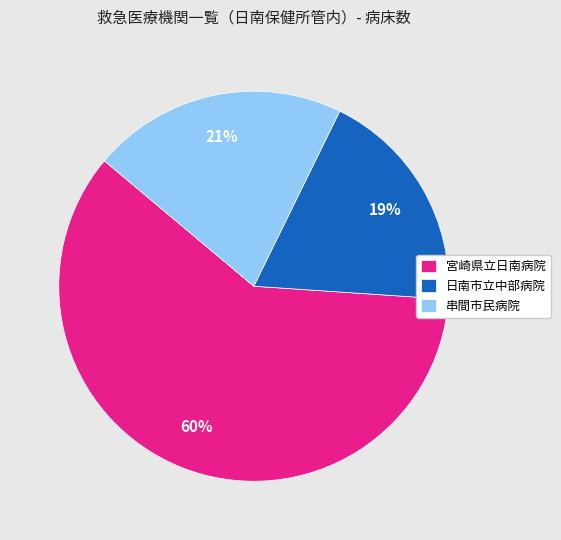

Is the sum of 宮崎県立日南病院 and 日南市立中部病院 greater than half?

Yes